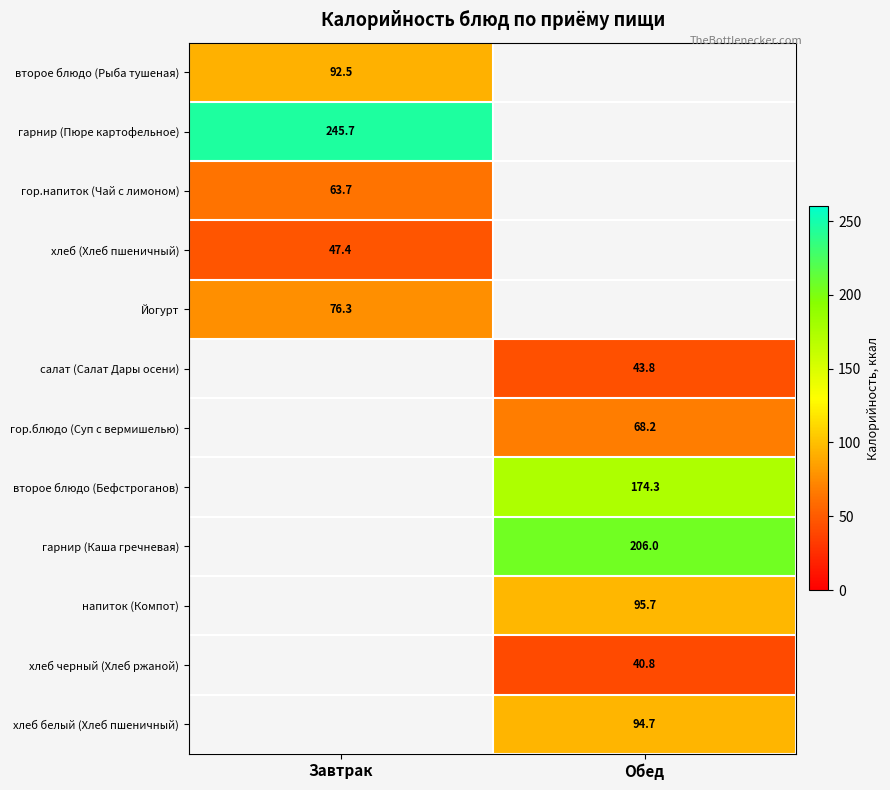

What is the smallest value displayed?

40.8